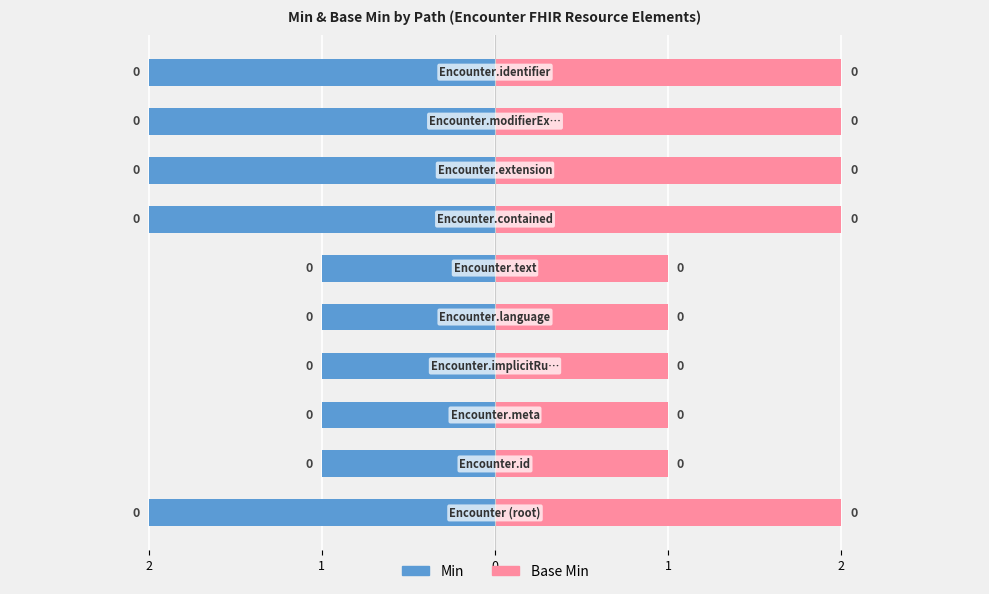

Between 5 and 7, which series saw the biggest shift?

Min